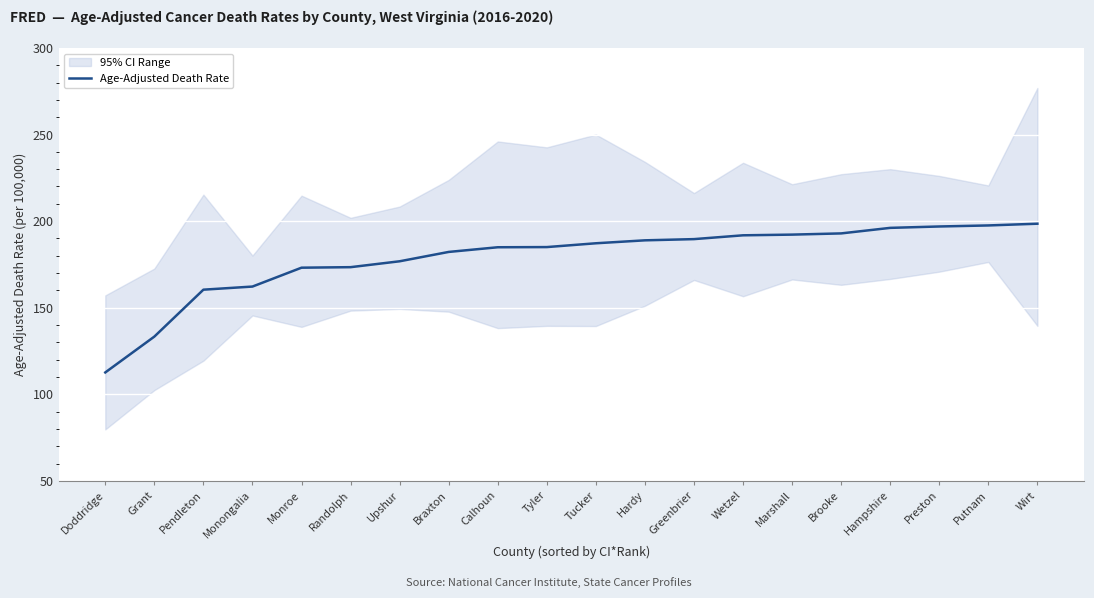

What is the approximate value at Hardy?

188.9